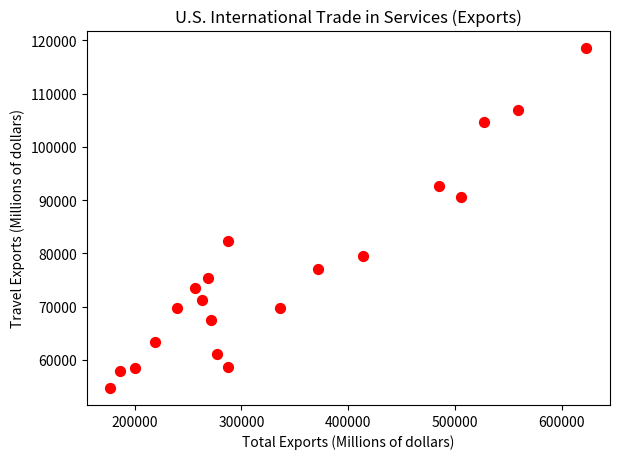

What is the range of X values (max minus min)?

445454